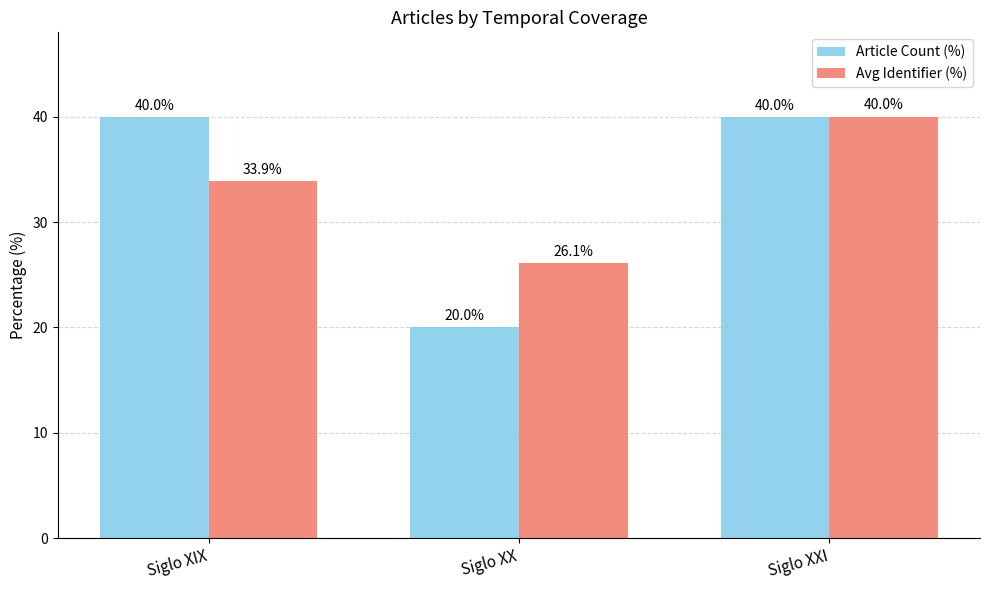

What is the label of the 1st bar from the right?

Siglo XXI